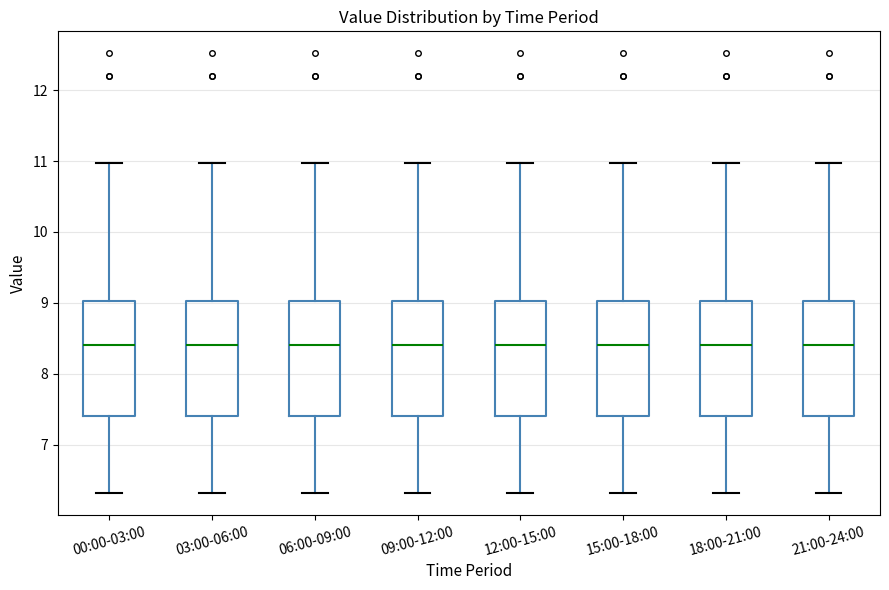

Reading left to right, transcribe this box plot: for each box, give where its median line is, the range the box spans, and where its two whiskers end, as read against the y-axis. The values are not printed on the chart, so give them approximately, as read against the axis.

00:00-03:00: median 8.4, box 7.4 to 9.0, whiskers 6.3 to 11.0
03:00-06:00: median 8.4, box 7.4 to 9.0, whiskers 6.3 to 11.0
06:00-09:00: median 8.4, box 7.4 to 9.0, whiskers 6.3 to 11.0
09:00-12:00: median 8.4, box 7.4 to 9.0, whiskers 6.3 to 11.0
12:00-15:00: median 8.4, box 7.4 to 9.0, whiskers 6.3 to 11.0
15:00-18:00: median 8.4, box 7.4 to 9.0, whiskers 6.3 to 11.0
18:00-21:00: median 8.4, box 7.4 to 9.0, whiskers 6.3 to 11.0
21:00-24:00: median 8.4, box 7.4 to 9.0, whiskers 6.3 to 11.0